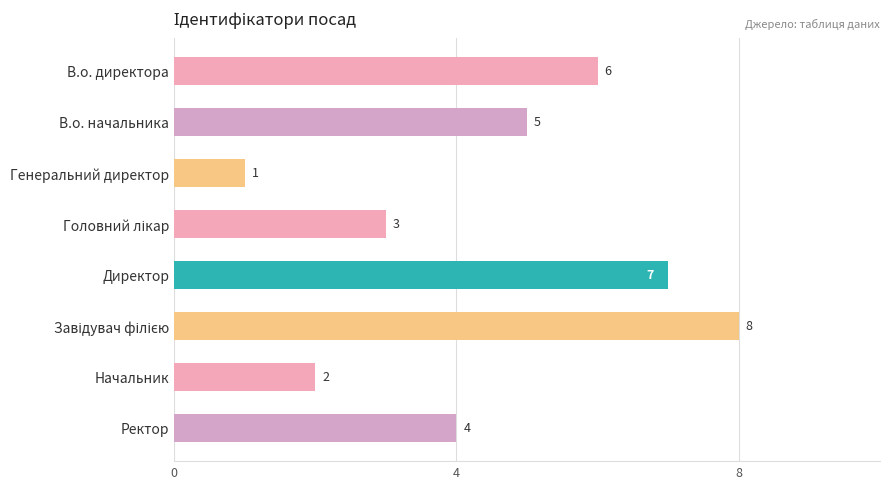

At which category does the chart reach its minimum across all series?

Генеральний директор